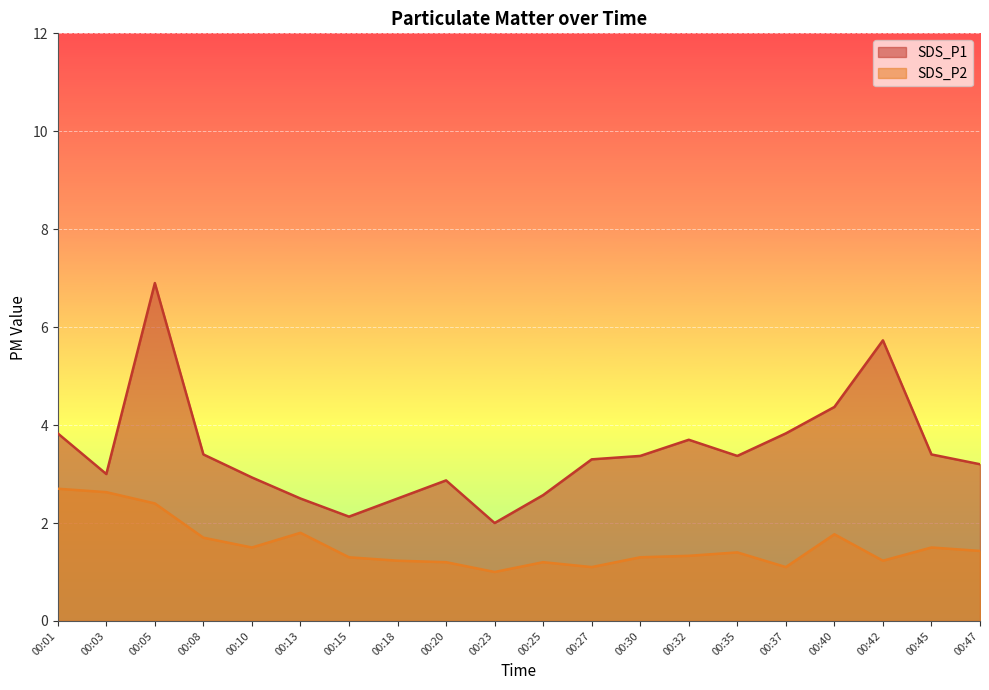

Which has a higher value, 00:40 or 00:37?

00:40